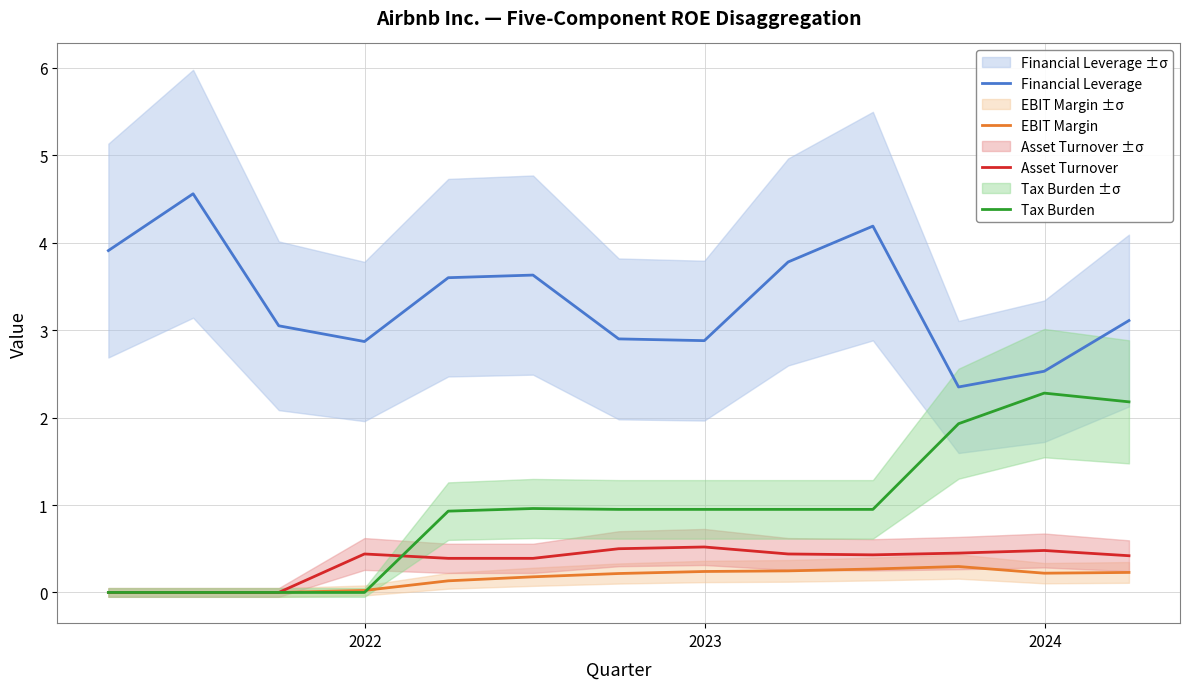

What is the maximum value for EBIT Margin?

0.3